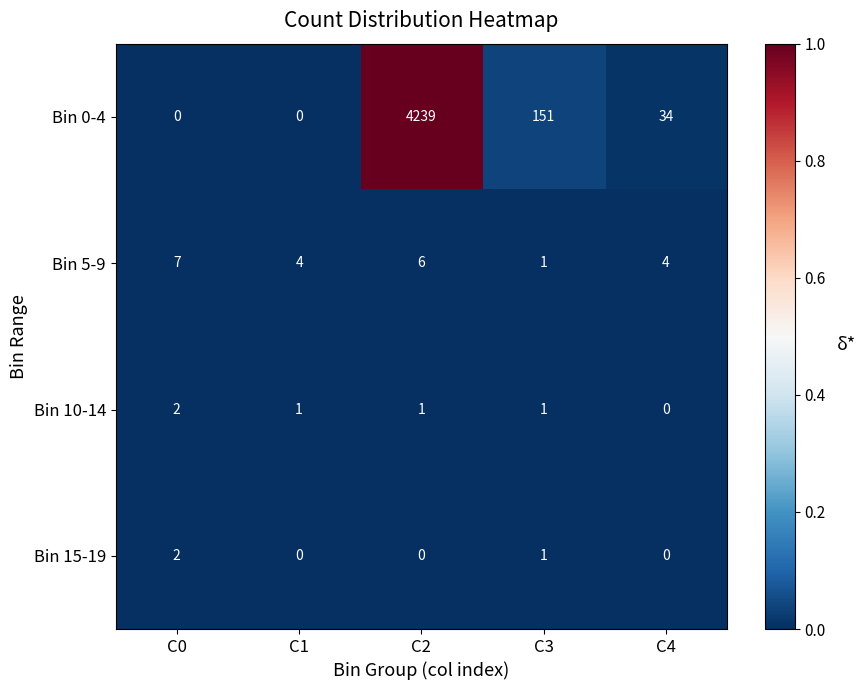

Count the Bin 15-19 values in the range 0 to 1.

4